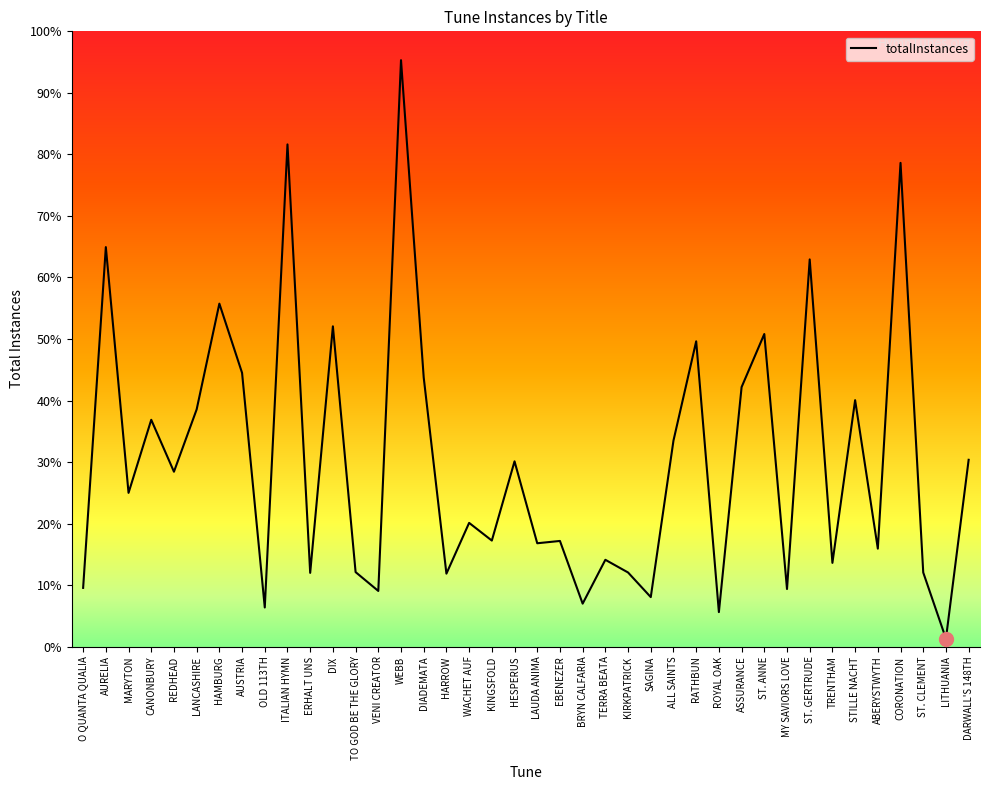

Does the chart have visible grid lines?

No